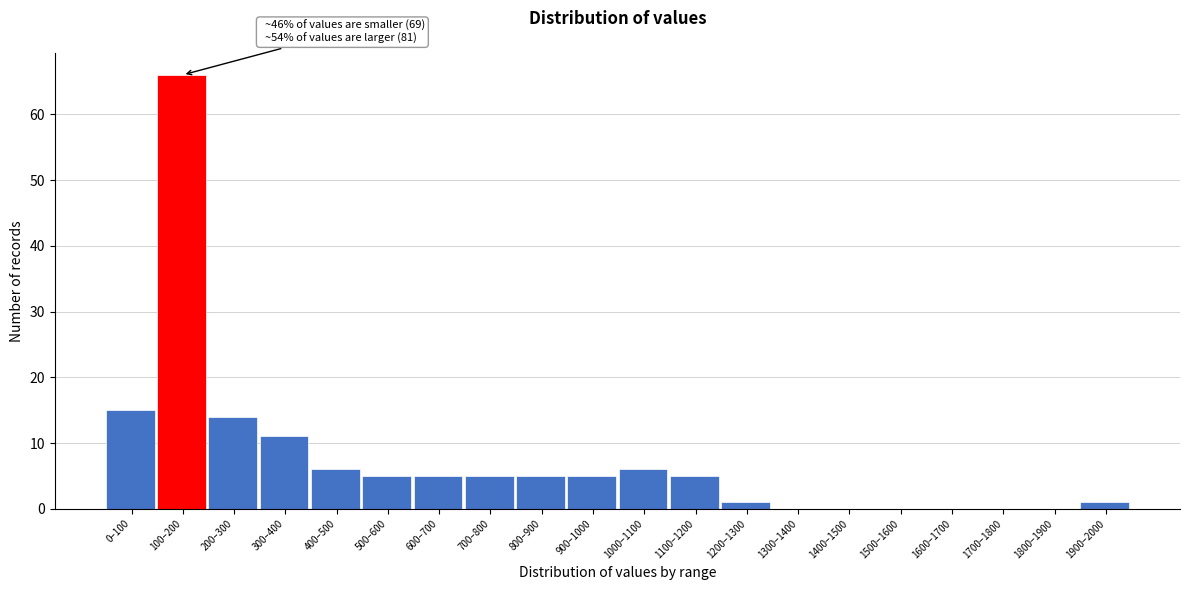

Reading left to right, extract all data points from this chart.

0–100=15	100–200=66	200–300=14	300–400=11	400–500=6	500–600=5	600–700=5	700–800=5	800–900=5	900–1000=5	1000–1100=6	1100–1200=5	1200–1300=1	1300–1400=0	1400–1500=0	1500–1600=0	1600–1700=0	1700–1800=0	1800–1900=0	1900–2000=1